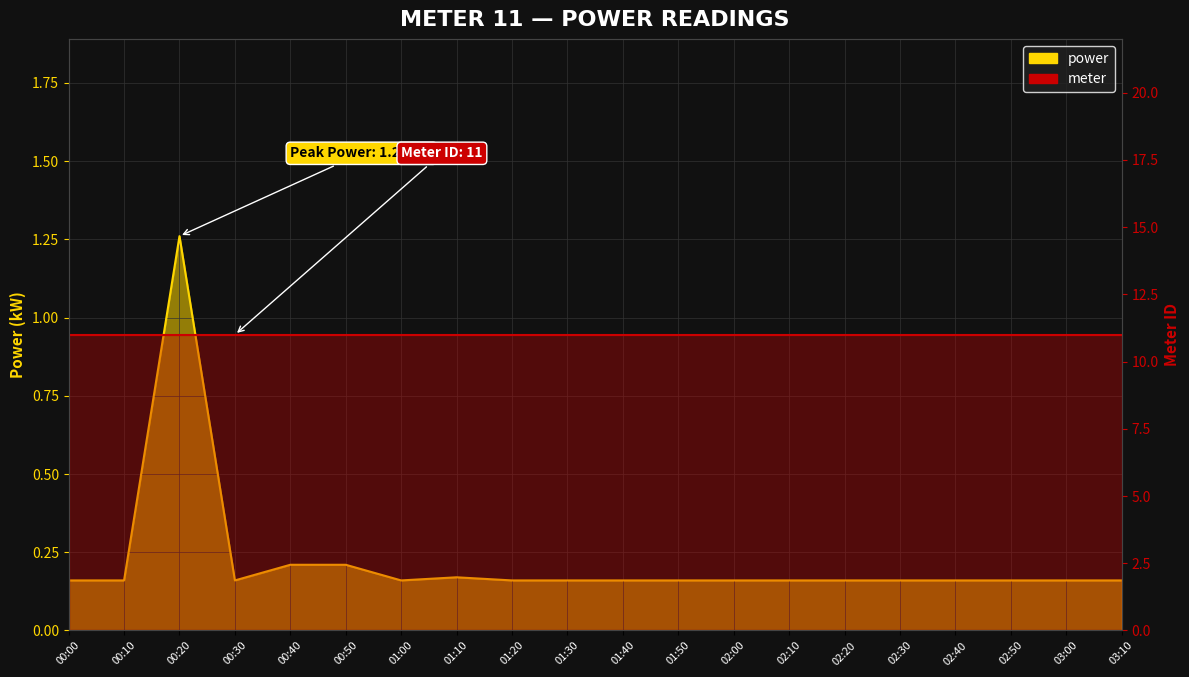

True or false: the data has more than 2 interior local peaks.

False